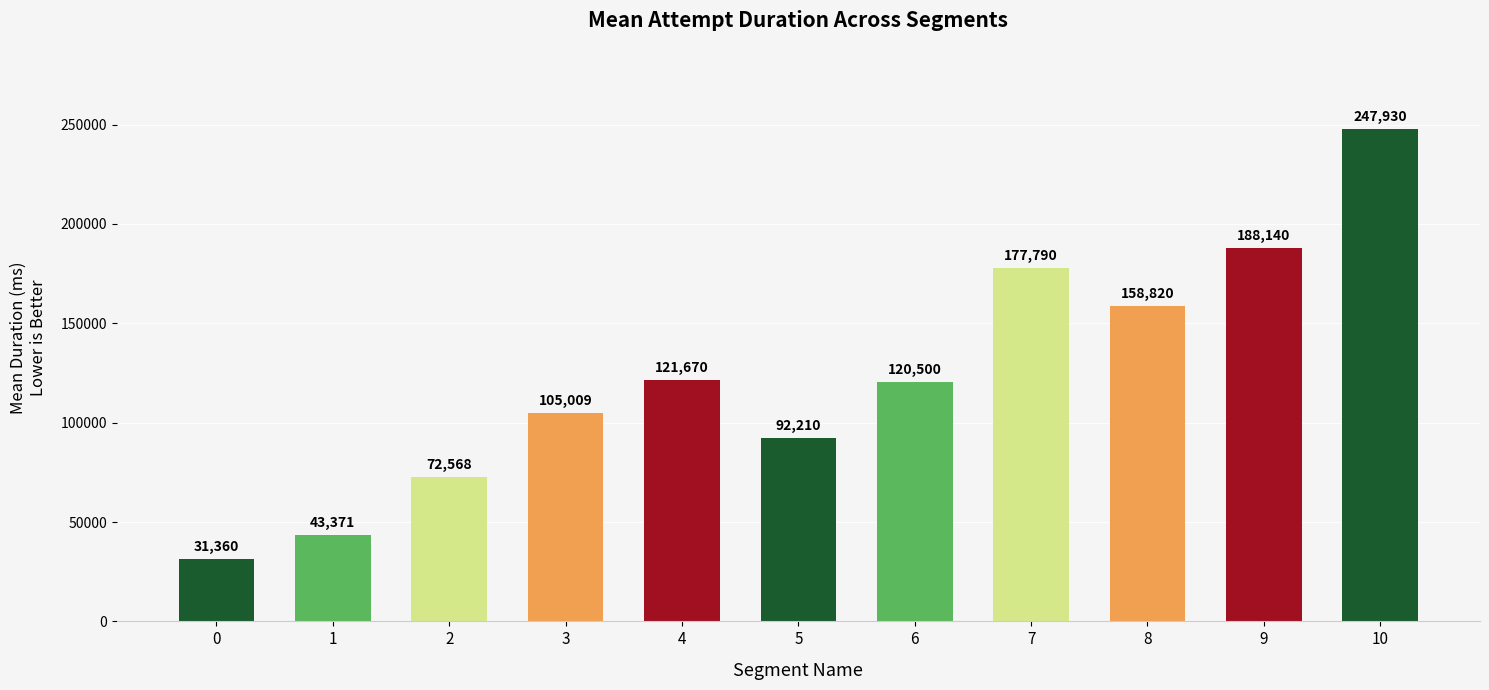

What is the average value?

123579